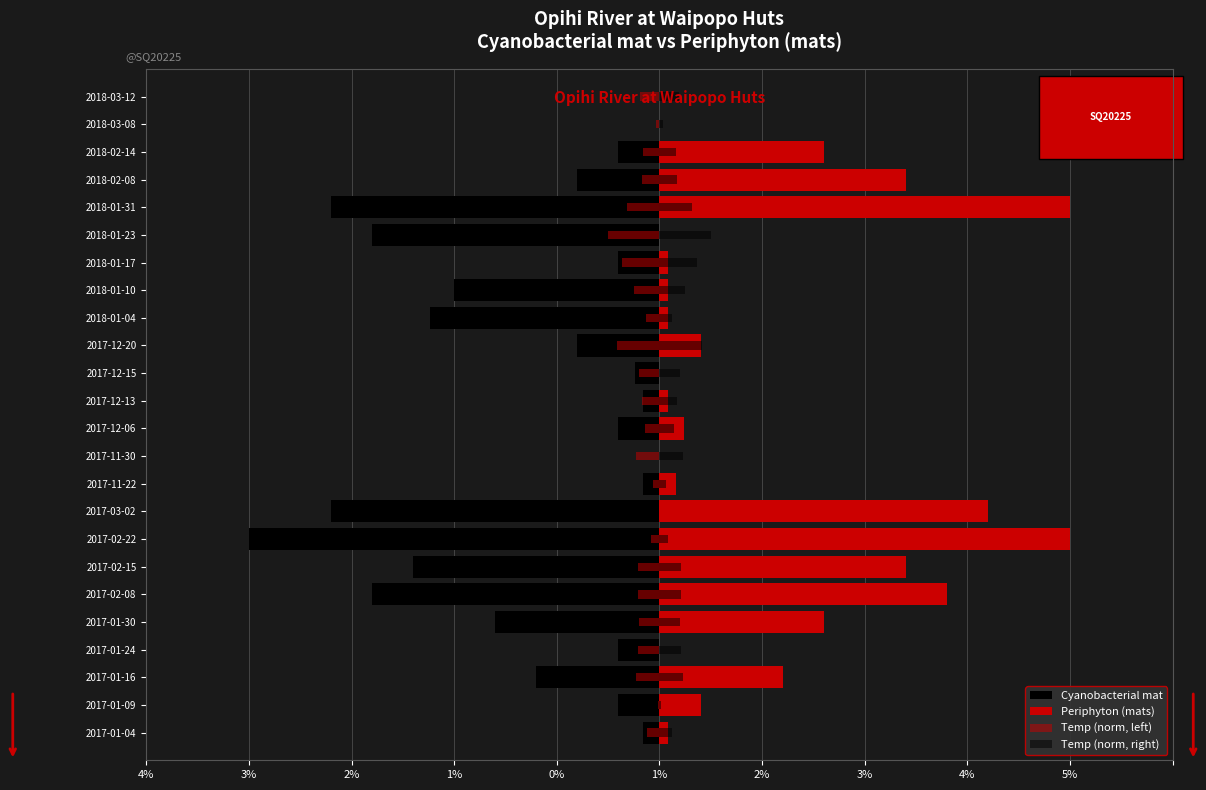

What is the value of the Temp (norm, right) bar at the 21st from the left?

0.2